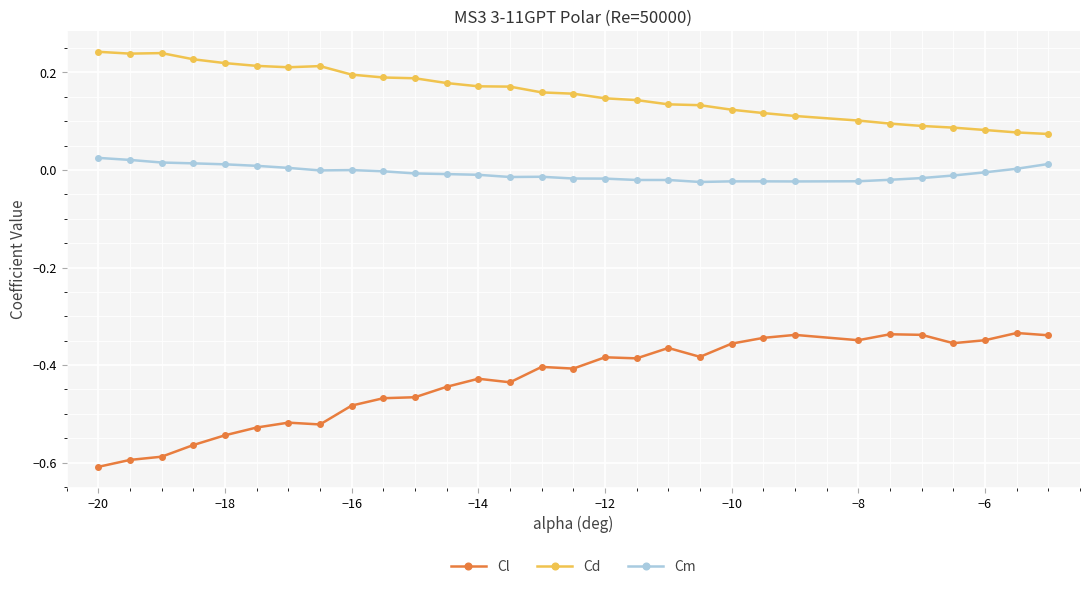

True or false: Cl has more than 1 interior local peaks.

True